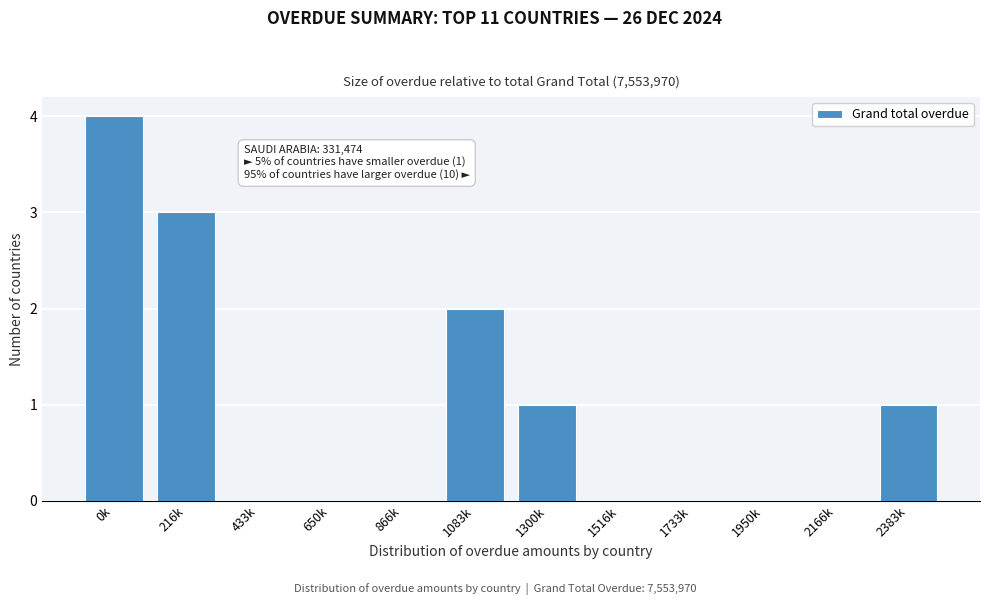

Reading left to right, what are all the values shown in this chart?

0k=4	216k=3	433k=0	650k=0	866k=0	1083k=2	1300k=1	1516k=0	1733k=0	1950k=0	2166k=0	2383k=1